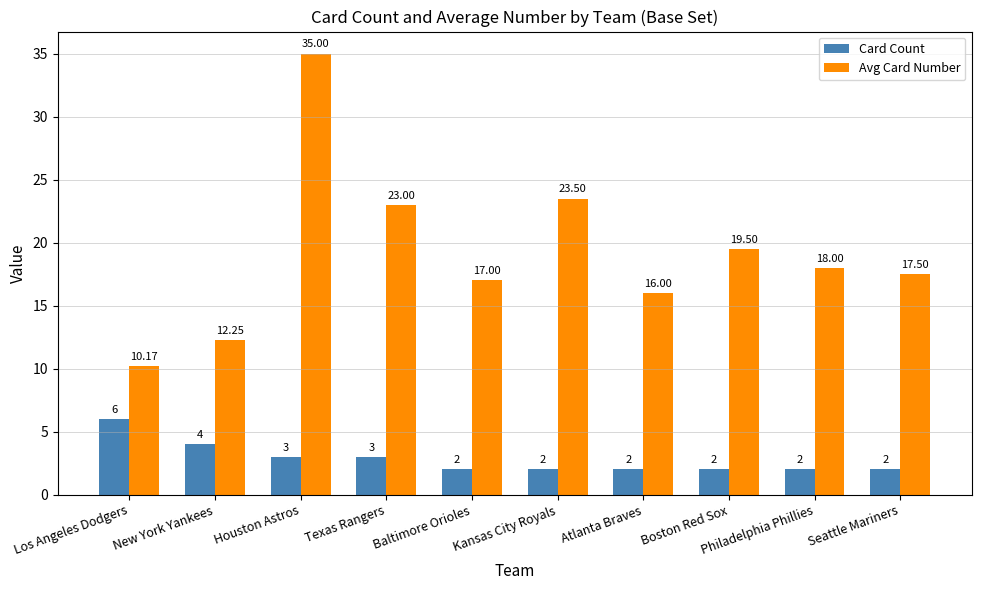

Is the value of Avg Card Number at Houston Astros greater than the value of Card Count at Baltimore Orioles?

Yes